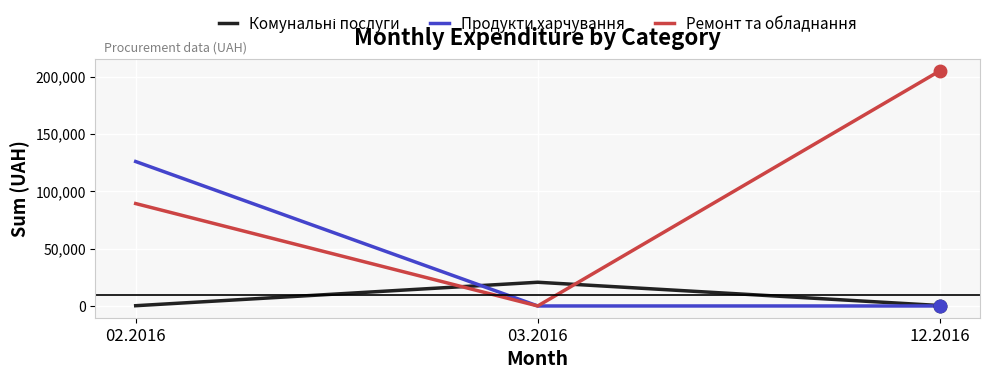

What is the spread (max minus min) of values at 03.2016?

20684.9